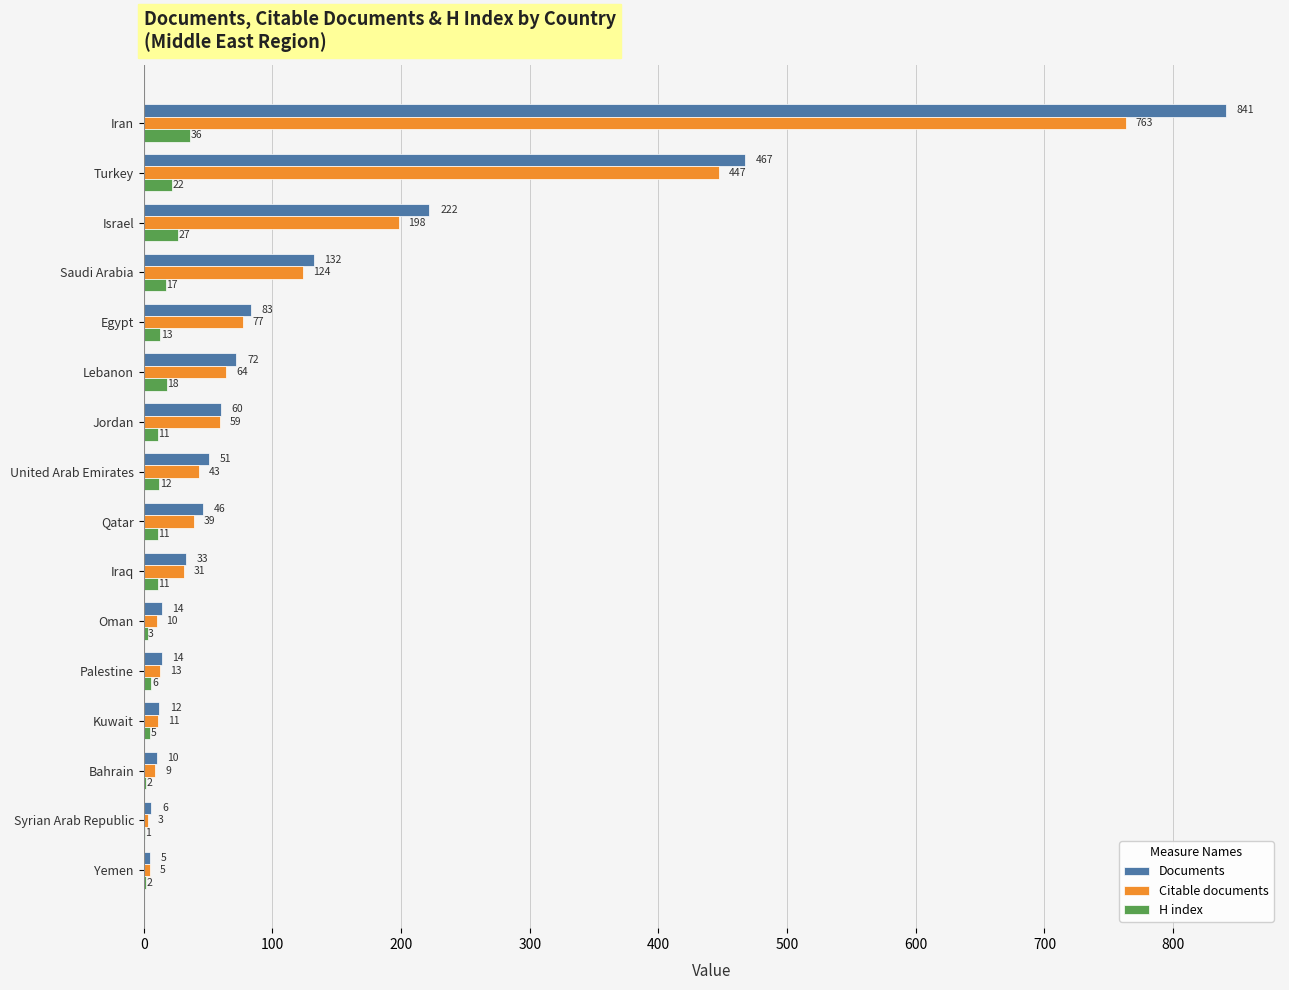

At which label does Documents reach its peak?

Iran